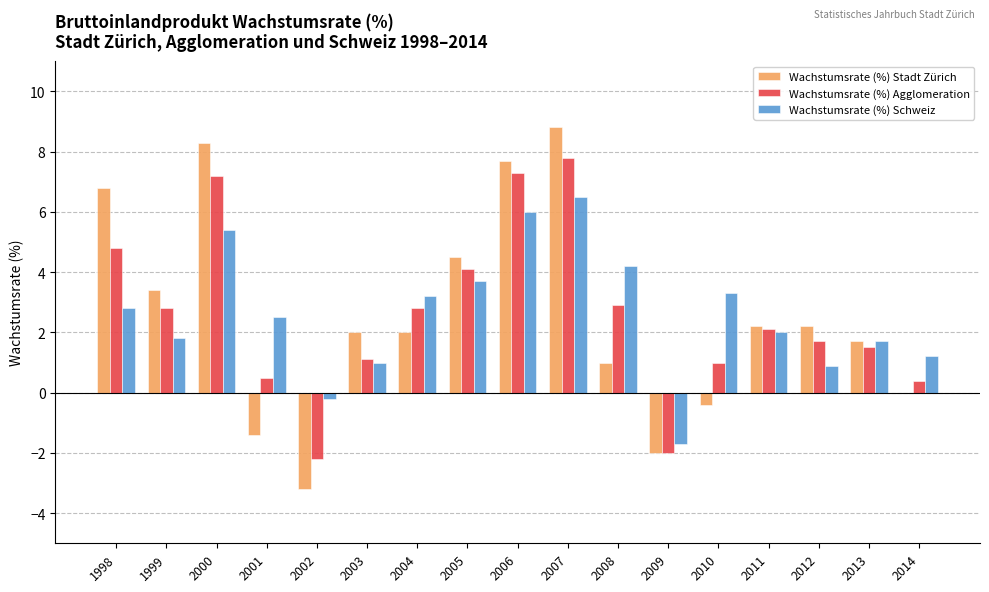

What is the sum of all Wachstumsrate (%) Schweiz values?

44.3